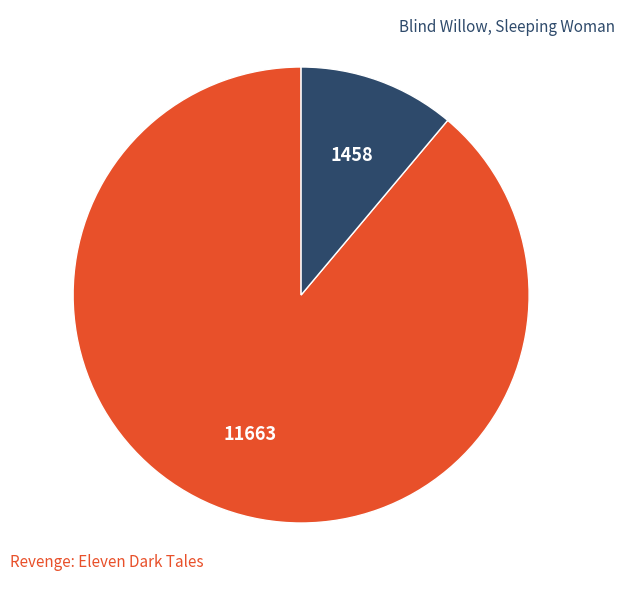

Is there any slice that represents more than half of the pie?

Yes